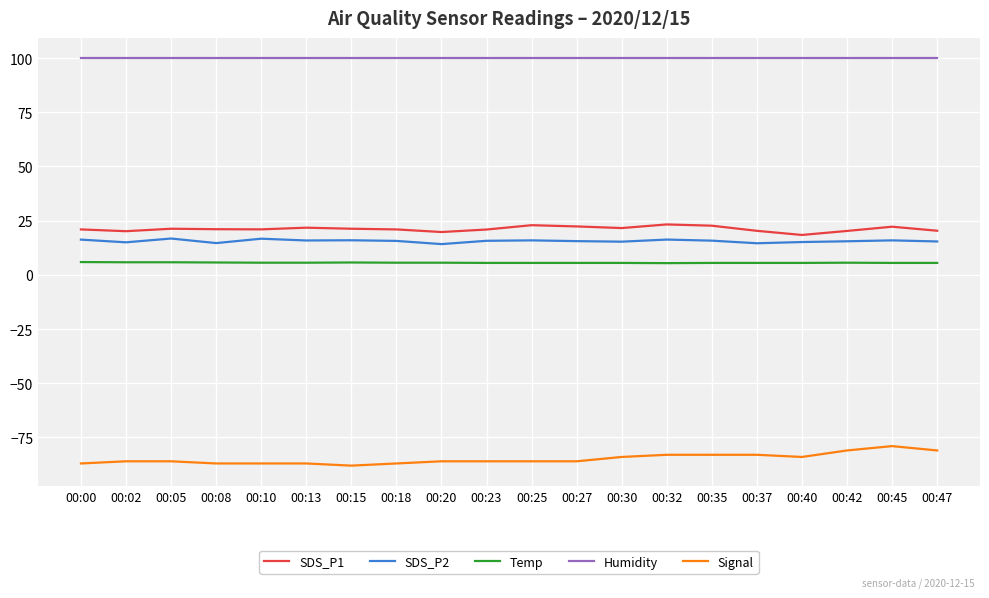

Read the Signal value at 00:35.

-83.0